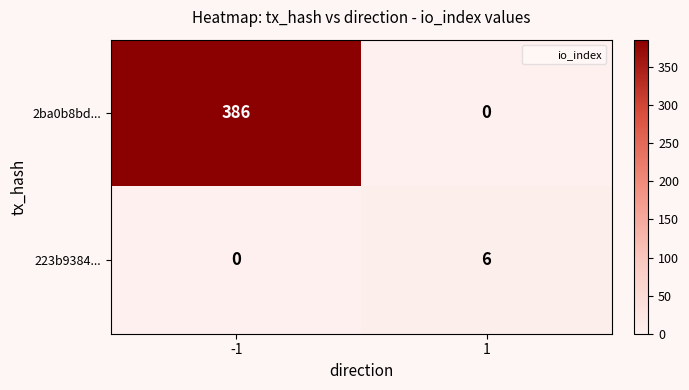

Rank the categories by 223b9384... value from lowest to highest.

-1, 1